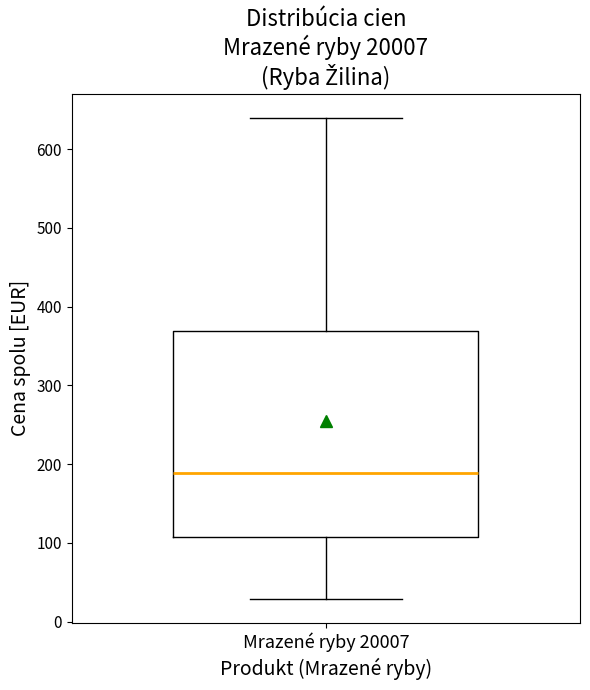

Transcribe this box plot: give where the median line is, the range the box spans, and where the two whiskers end, as read against the y-axis. The values are not printed on the chart, so give them approximately, as read against the axis.

median 190, box 110 to 370, whiskers 30 to 640